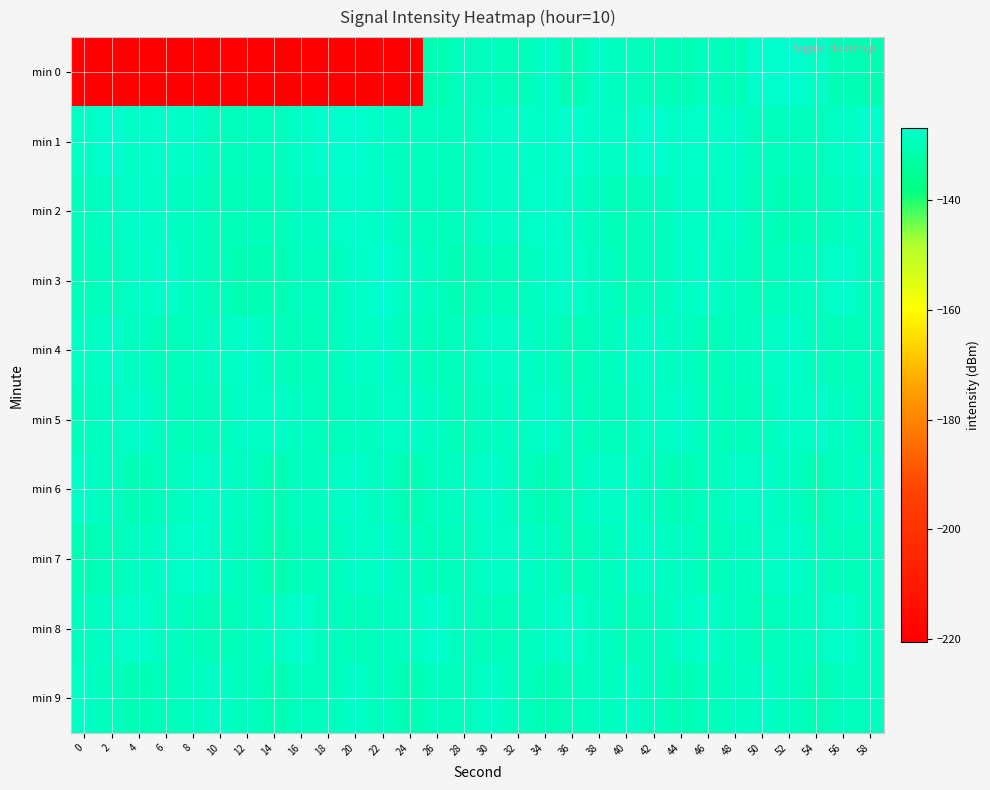

Which series changed the most between 6 and 54?

min 0